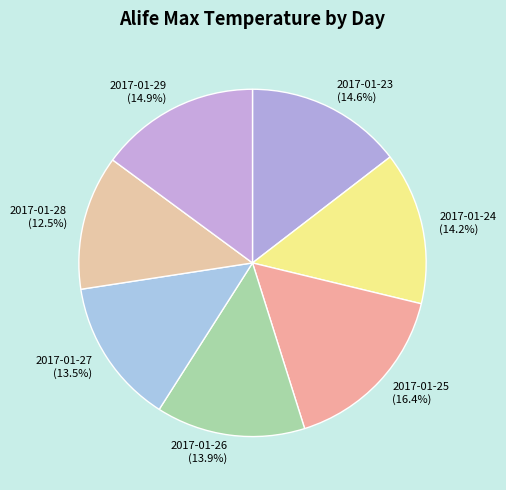

Is there a majority slice in this chart?

No